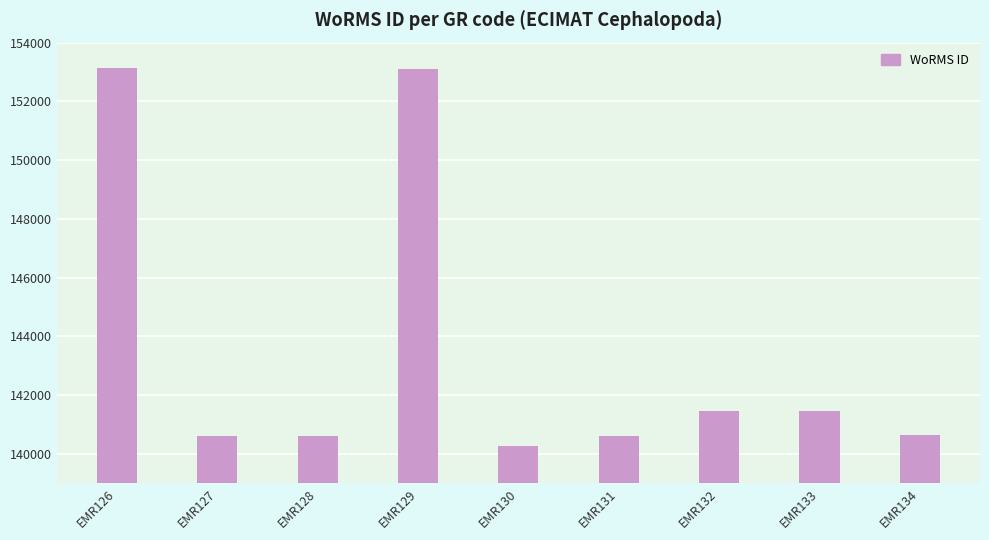

Is it true that the value at EMR128 is 140621?

True